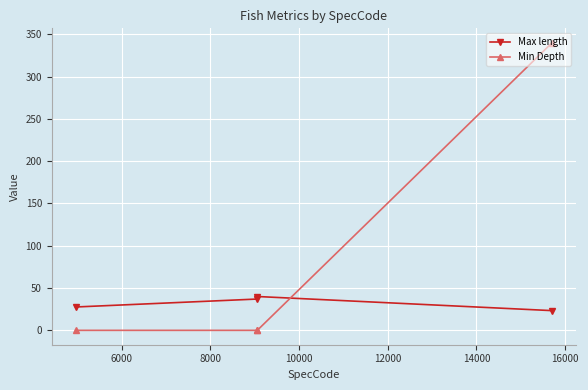

What is the maximum value for Max length?

40.0